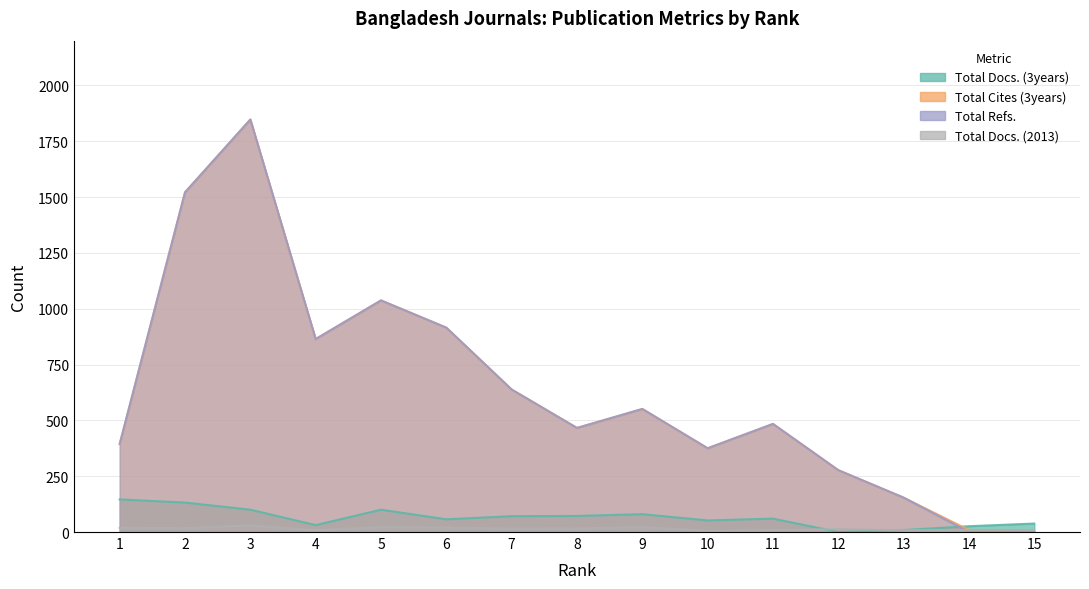

What is the difference between the second highest and minimum values in the Total Docs. (3years) series?

132